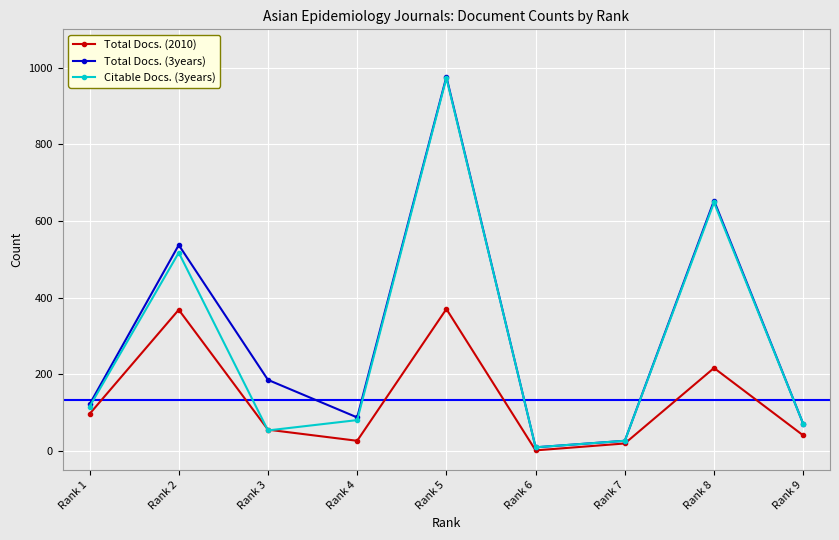

What is the maximum value shown in the chart?

976